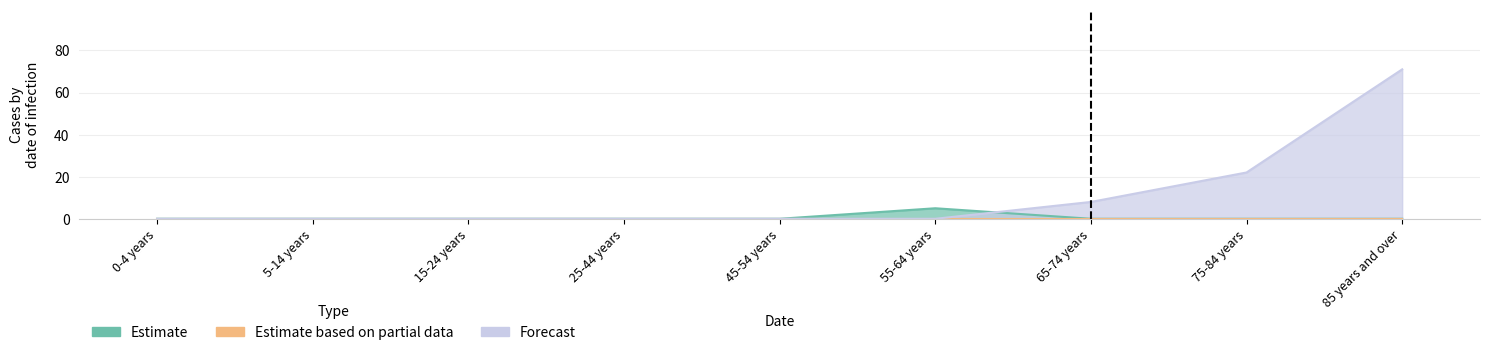

The value of Forecast at 75-84 years is 22. True or false?

True